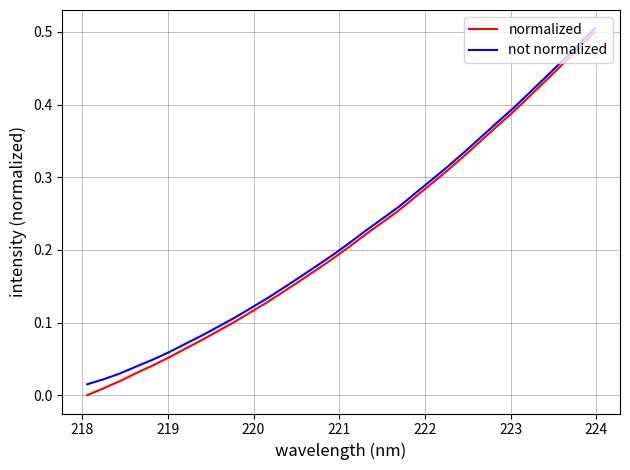

True or false: normalized and not normalized intersect in this chart.

False